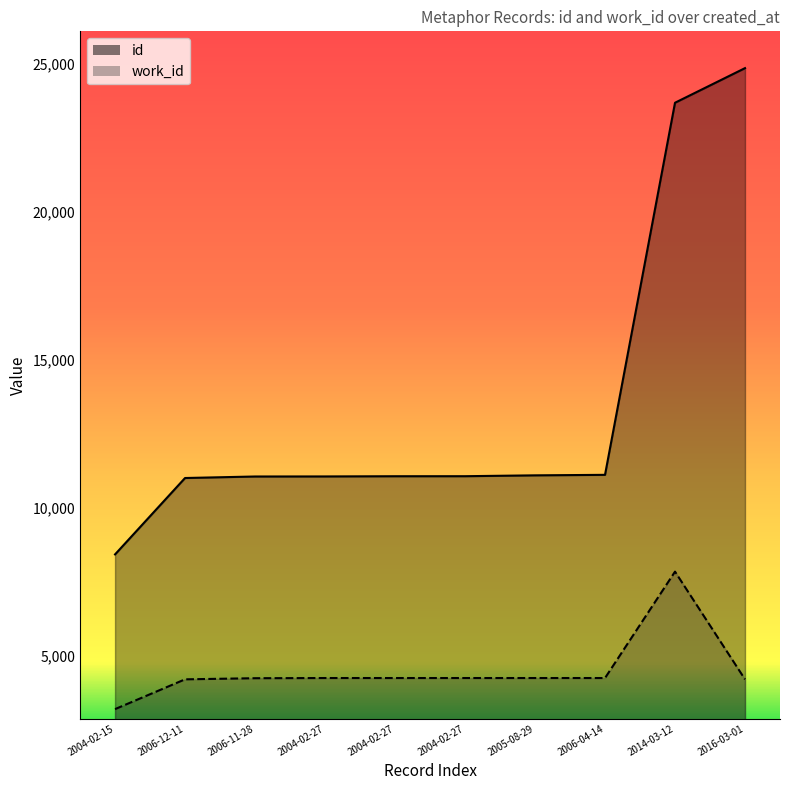

At how many categories does at least one series exceed 18777?

2